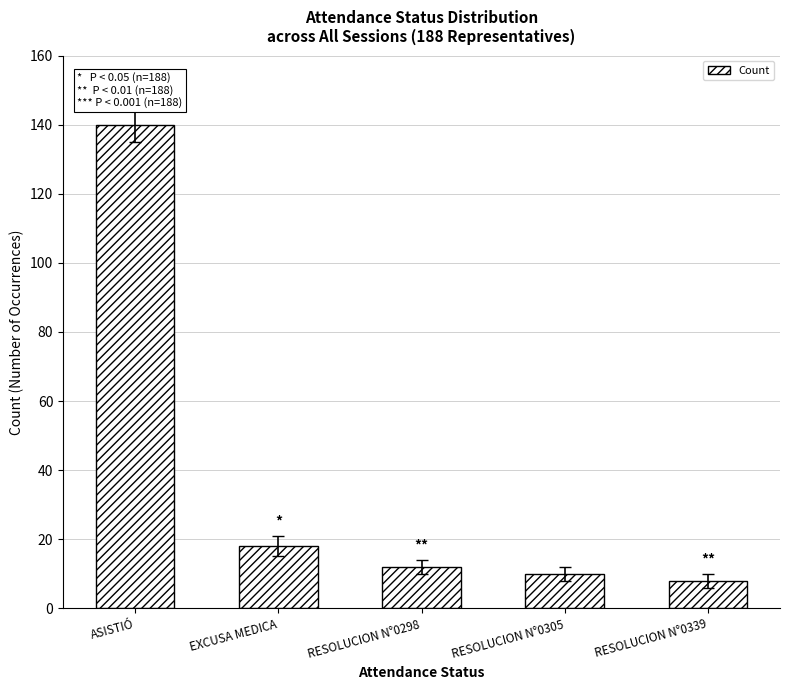

Are the bars horizontal?

No